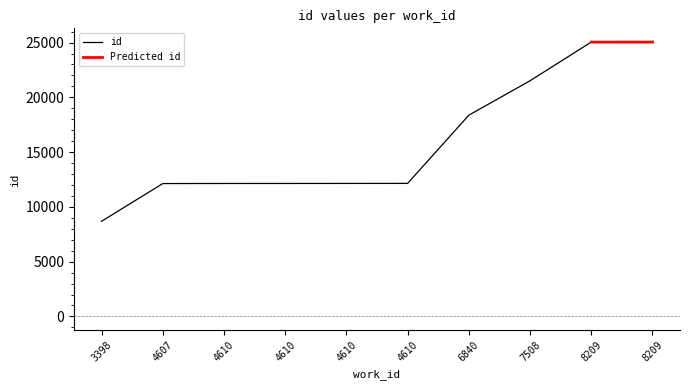

Count the number of values greater than 12143.

4